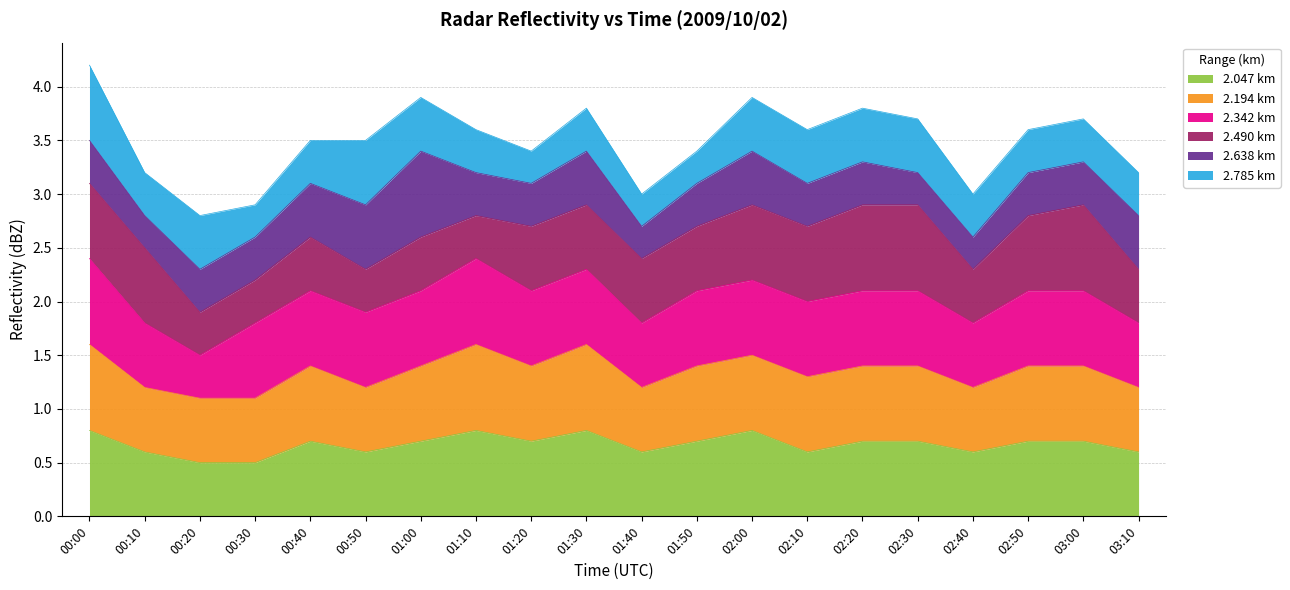

How many intersections are there between 2.047 and 2.342?

5